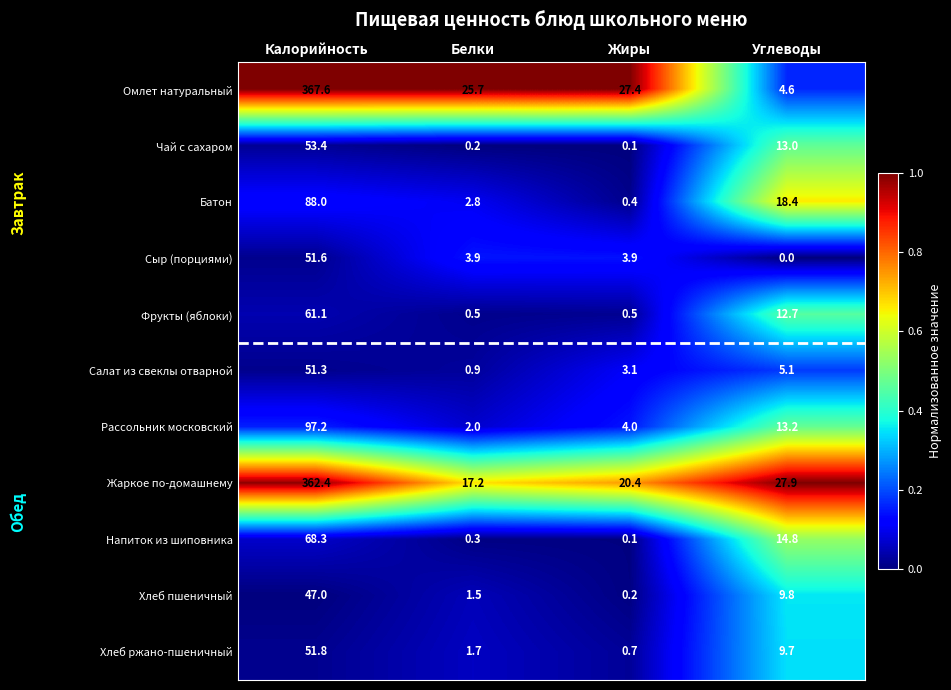

Where does the Сыр (порциями) series first go above 3?

Калорийность